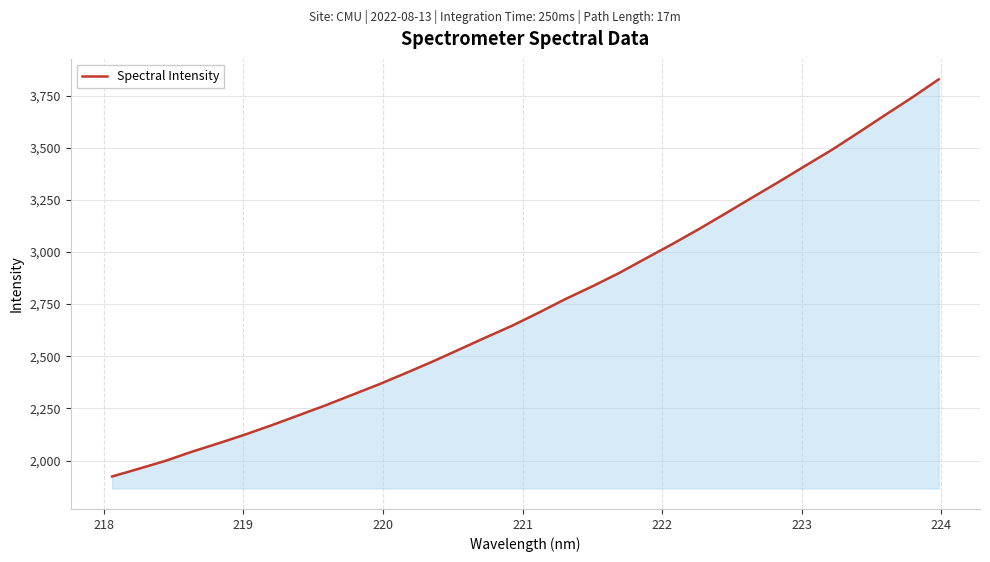

What is the smallest value displayed?

1923.7